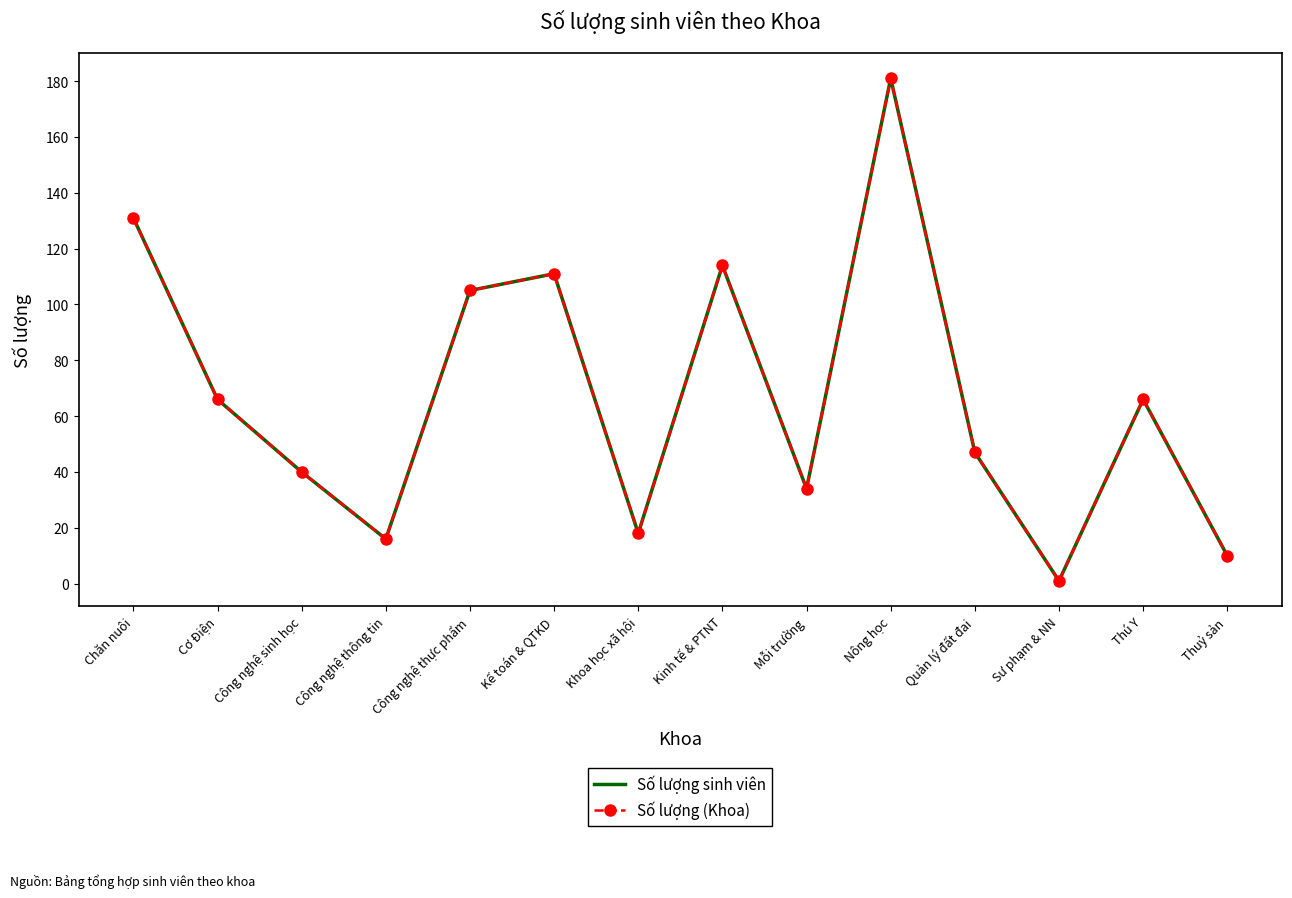

Reading left to right, extract all data points from this chart.

Số lượng sinh viên: 131	66	40	16	105	111	18	114	34	181	47	1	66	10
Số lượng (Khoa): 131	66	40	16	105	111	18	114	34	181	47	1	66	10